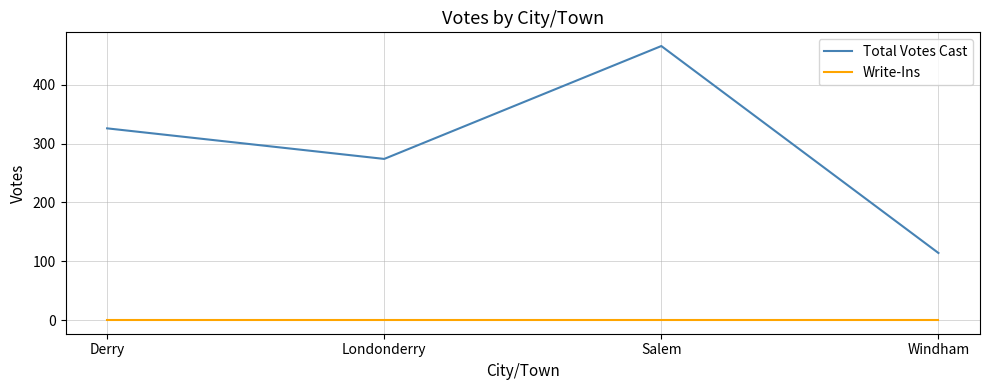

List the series in order of their overall mean, highest first.

Total Votes Cast, Write-Ins